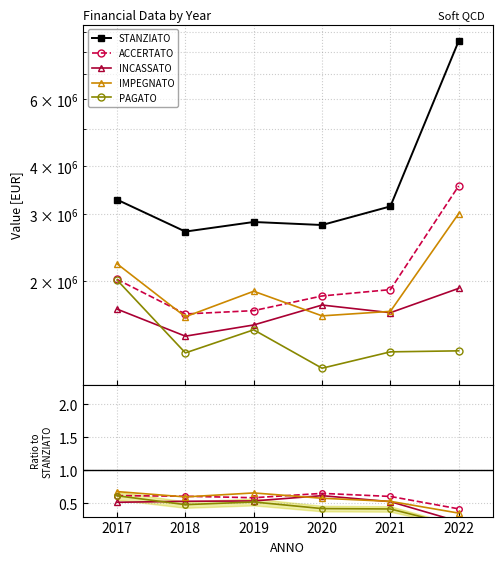

Count the INCASSATO values in the range 0 to 1.

6